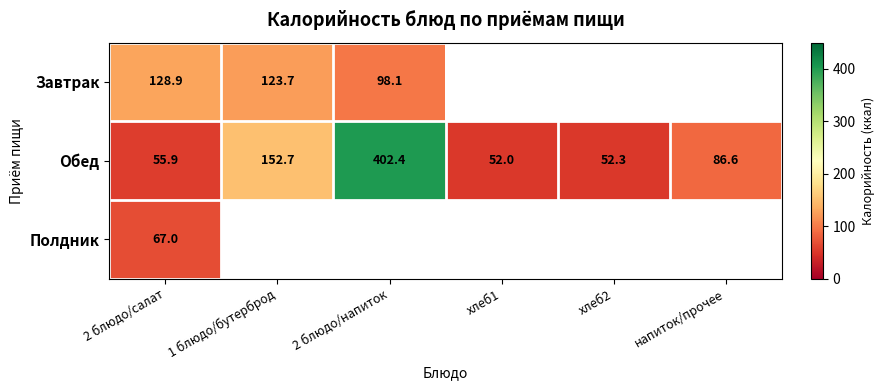

How many values in the Обед series are below 86?

3